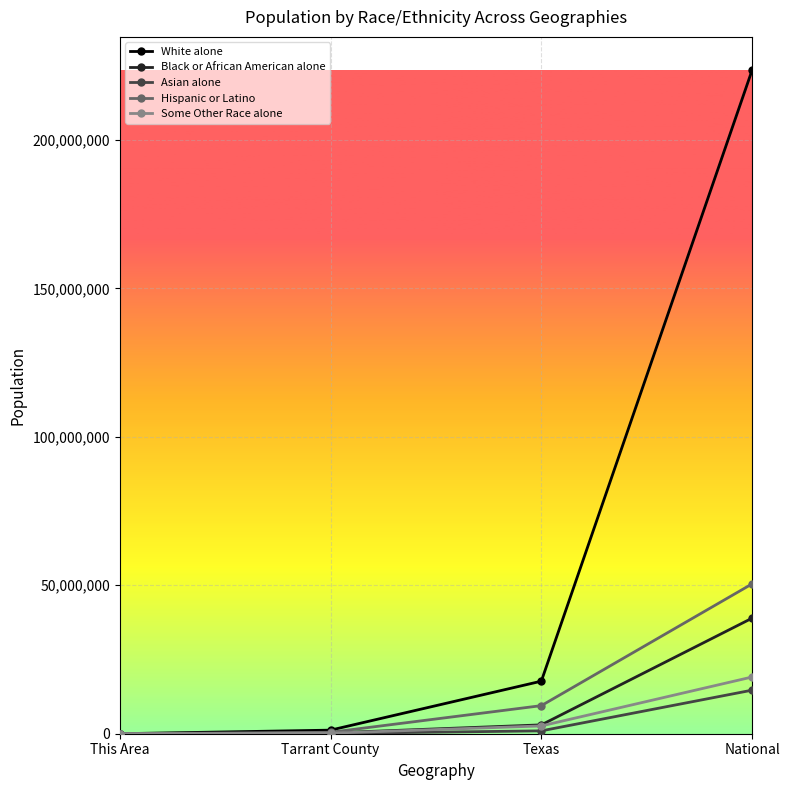

What is the difference between the maximum and minimum values in the White alone series?

223551534